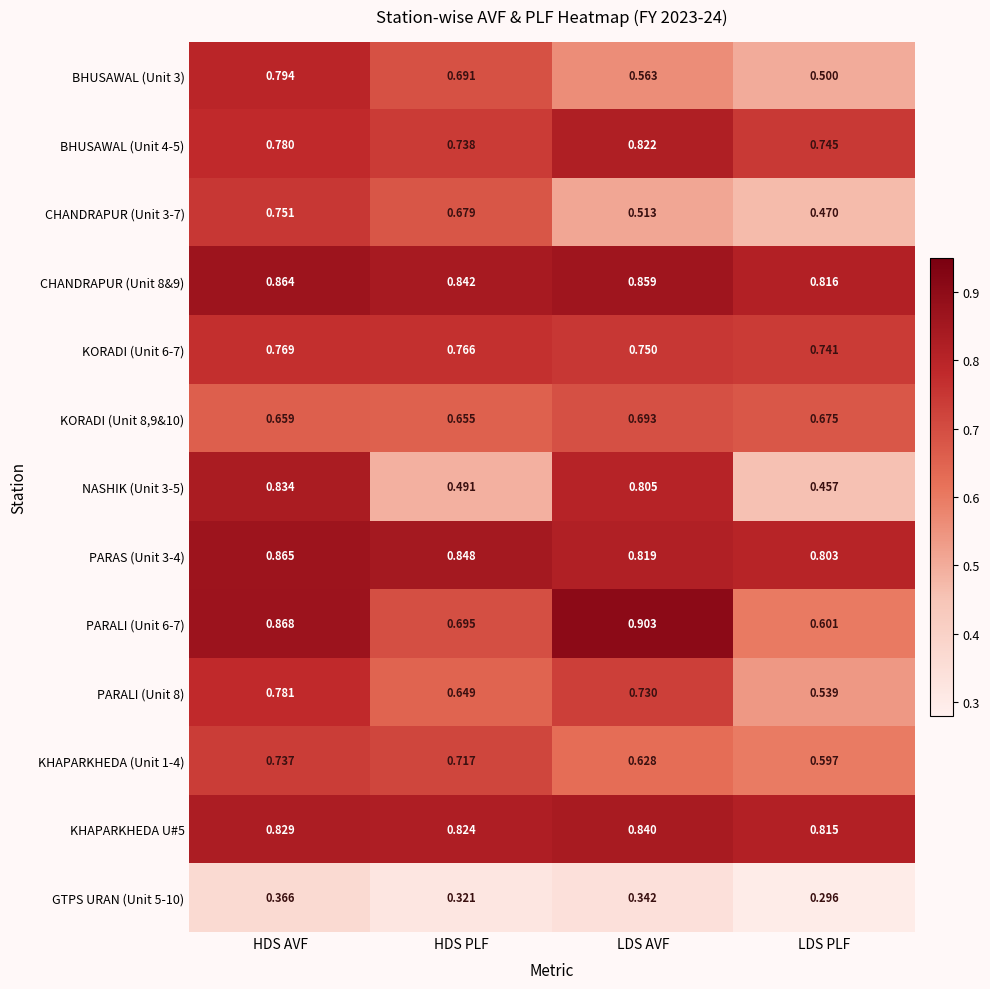

At which label does BHUSAWAL (Unit 3) reach its minimum?

LDS PLF